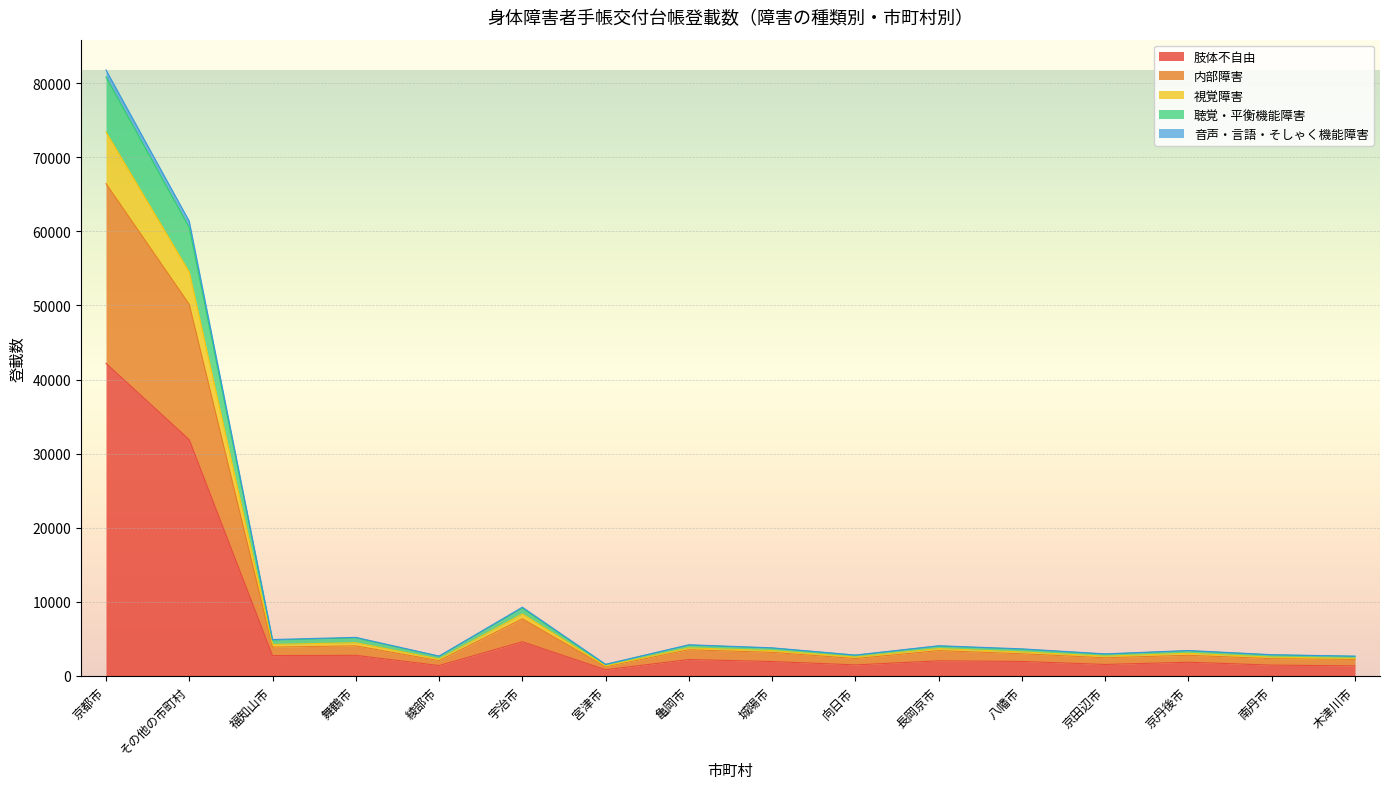

What is the label of the 12th point from the left?

八幡市